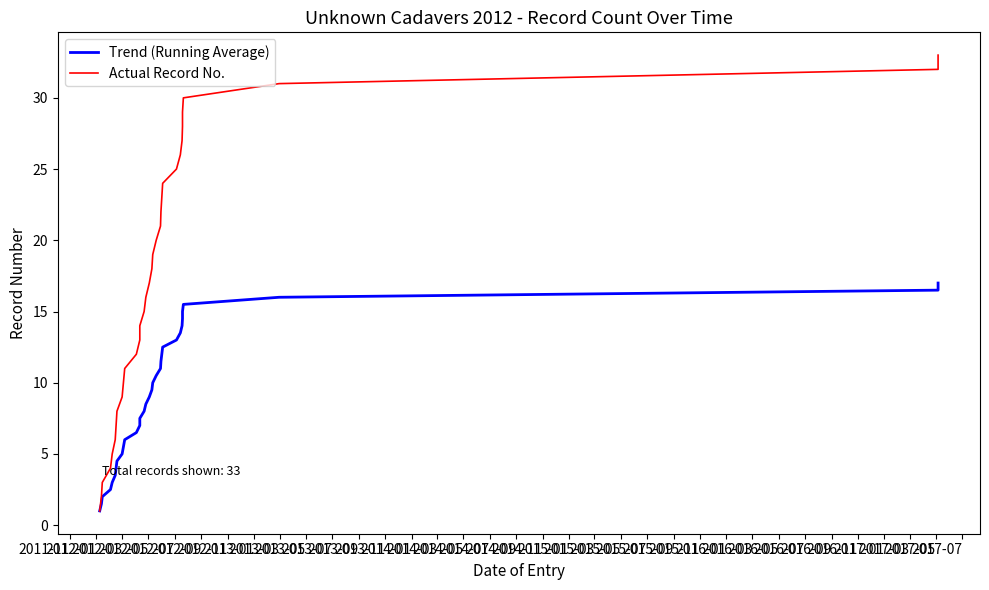

Reading left to right, extract all data points from this chart.

Trend (Running Average): 1.0	1.5	2.0	2.5	3.0	3.5	4.0	4.5	5.0	5.5	6.0	6.5	7.0	7.5	8.0	8.5	9.0	9.5	10.0	10.5	11.0	11.5	12.0	12.5	13.0	13.5	14.0	14.5	15.0	15.5	16.0	16.5	17.0
Actual Record No.: 1.0	2.0	3.0	4.0	5.0	6.0	7.0	8.0	9.0	10.0	11.0	12.0	13.0	14.0	15.0	16.0	17.0	18.0	19.0	20.0	21.0	22.0	23.0	24.0	25.0	26.0	27.0	28.0	29.0	30.0	31.0	32.0	33.0